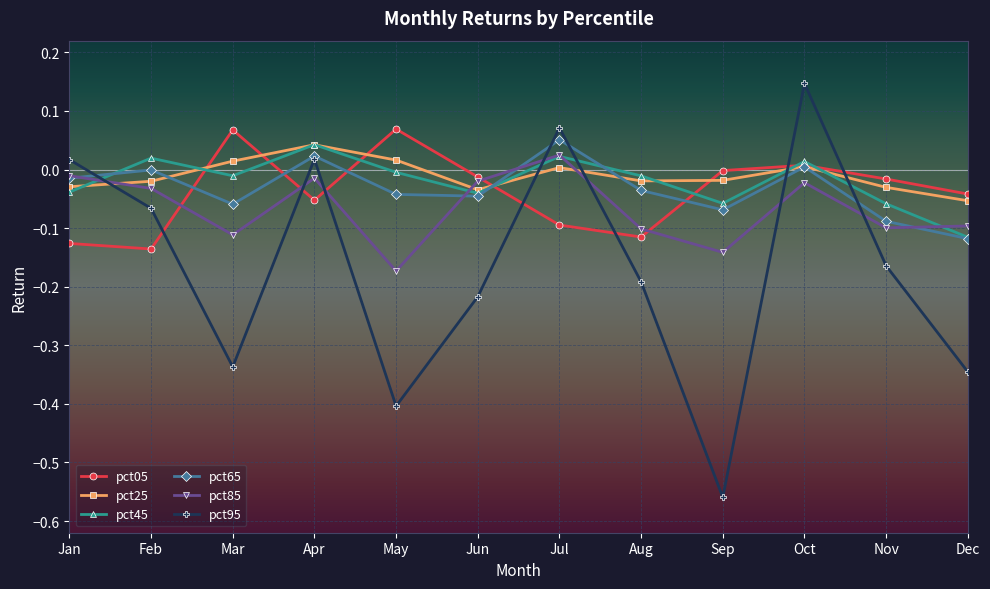

Which series has the widest spread of values?

pct95